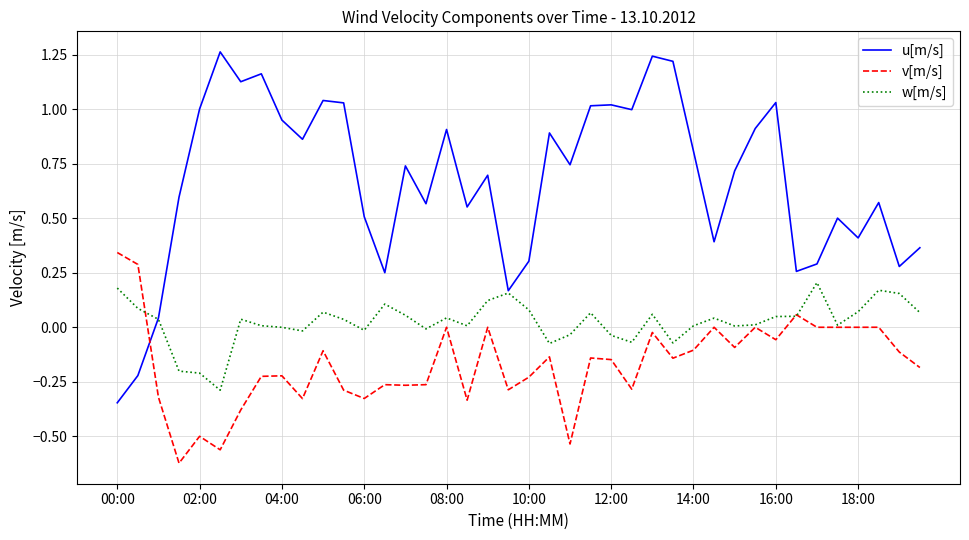

Rank the series by their average value, from lowest to highest.

v[m/s], w[m/s], u[m/s]